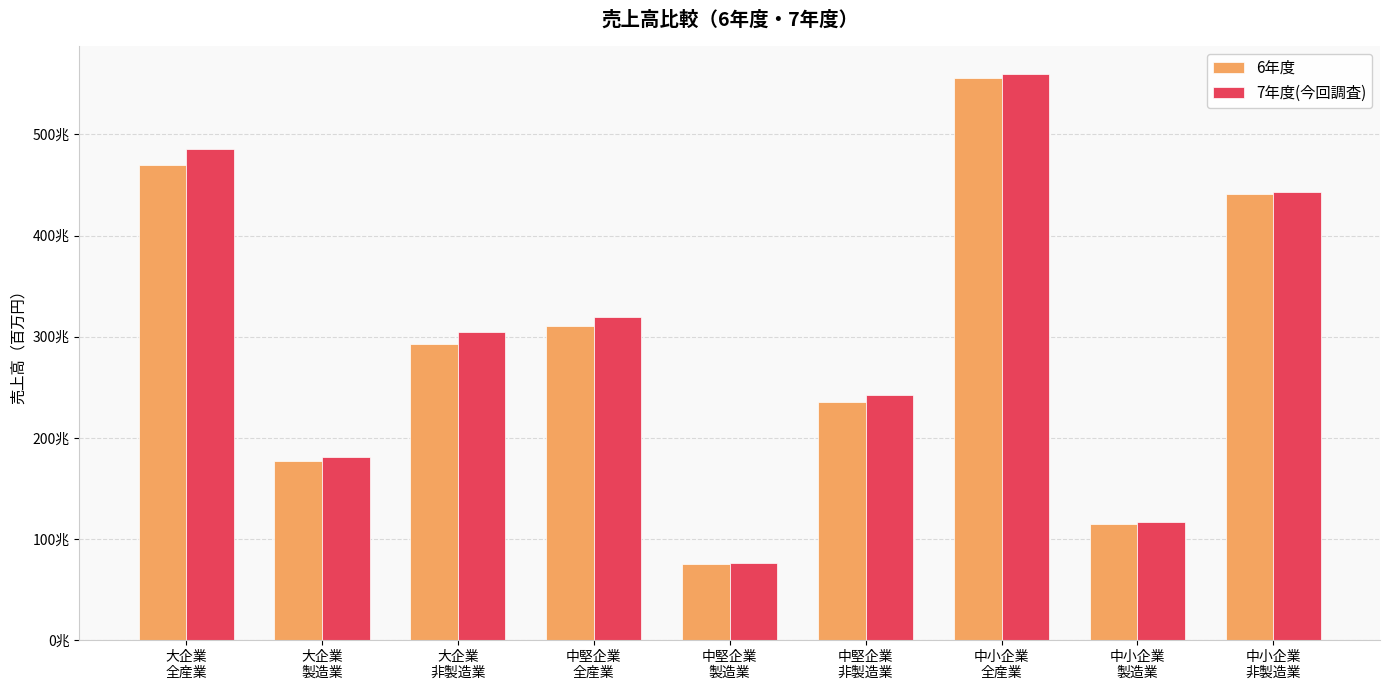

Which category has the highest value in the 7年度(今回調査) series?

中小企業
全産業